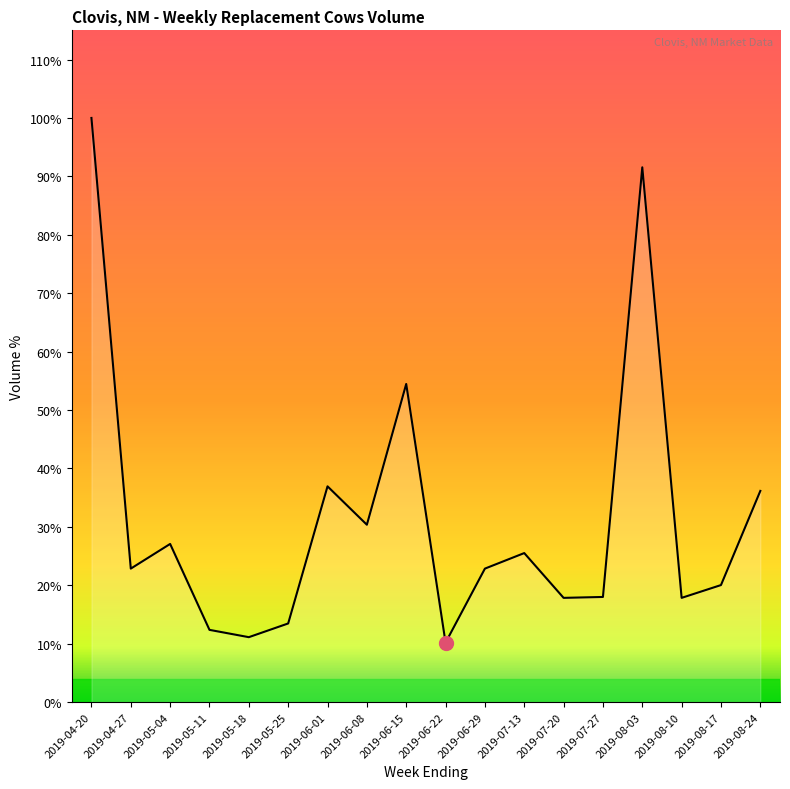

At which category does the data reach its first local peak?

2019-05-04